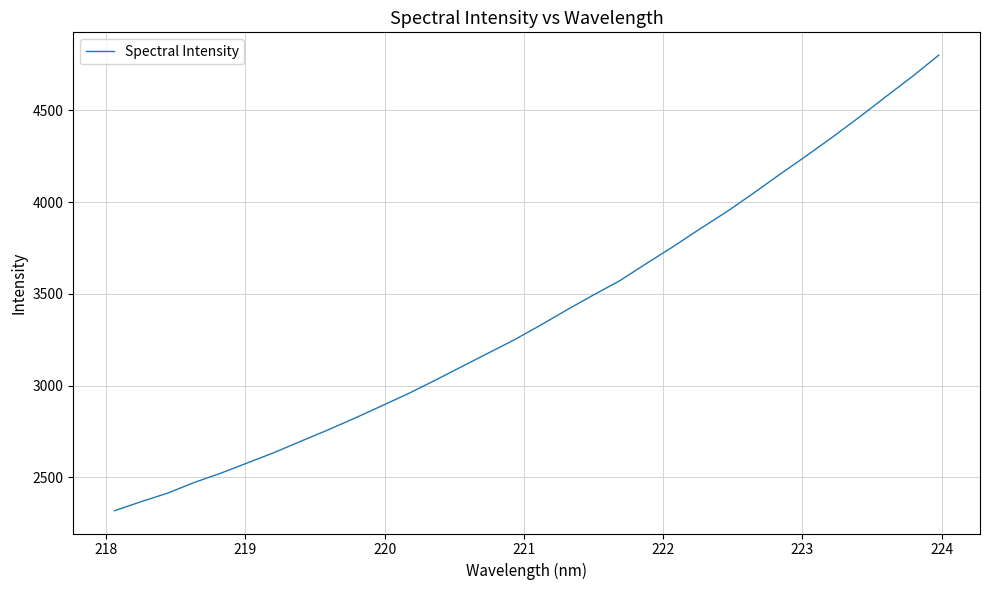

True or false: the data has more than 1 interior local peaks.

False